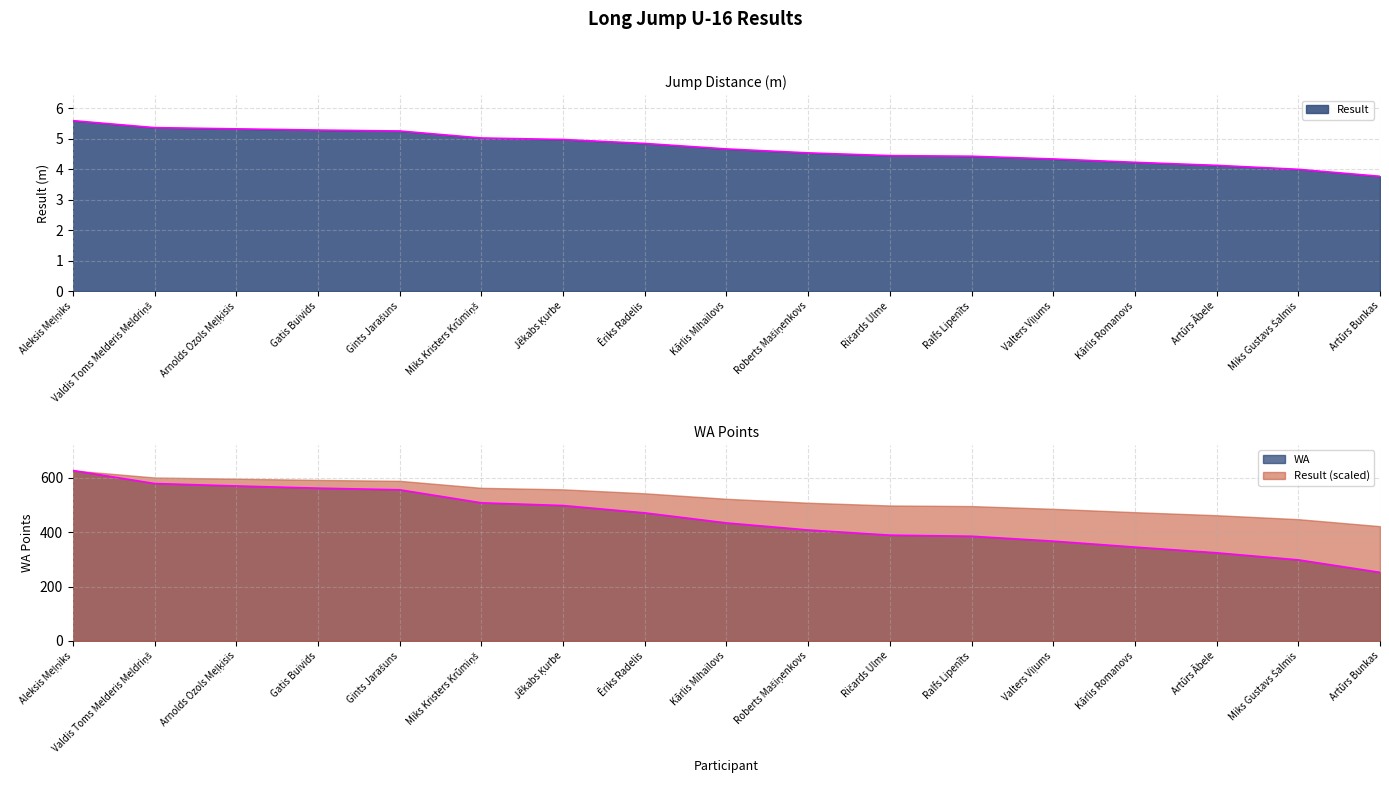

True or false: Result and WA cross at least once.

False